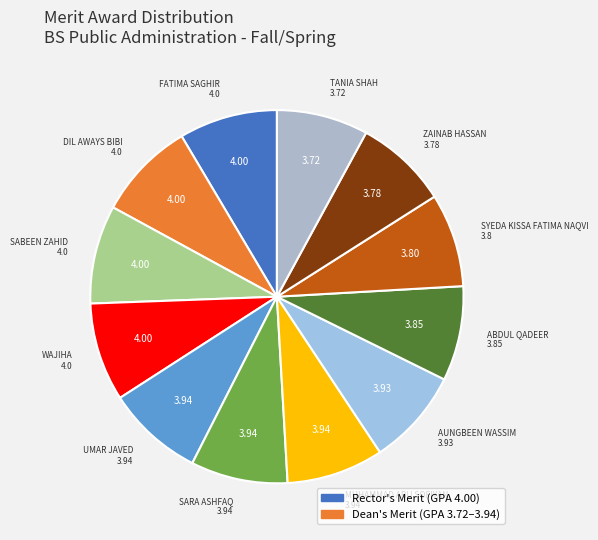

Count the number of slices in the pie.

12